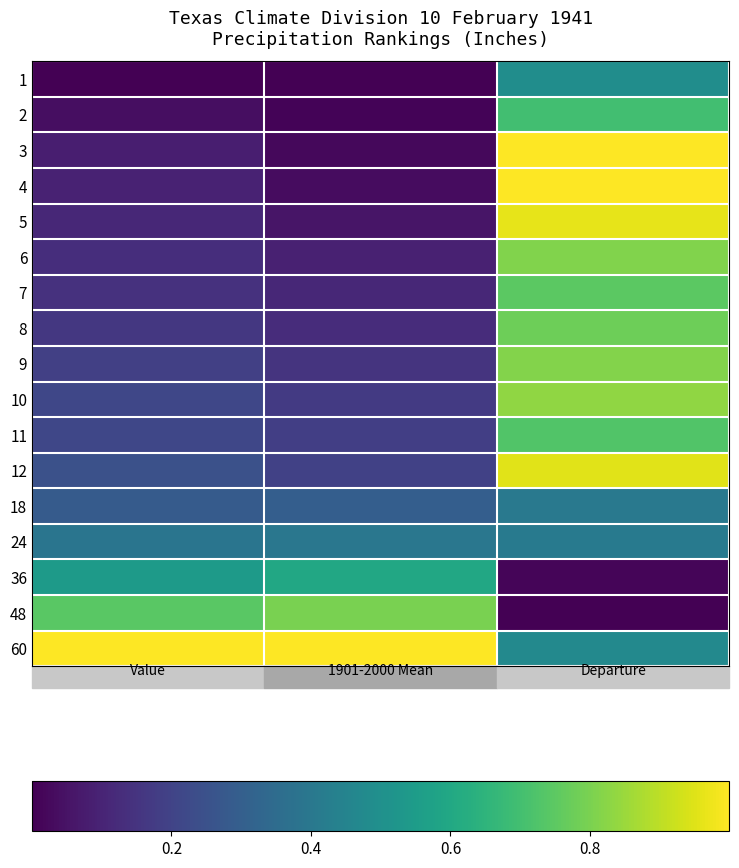

Which series has the largest range (max minus min)?

3